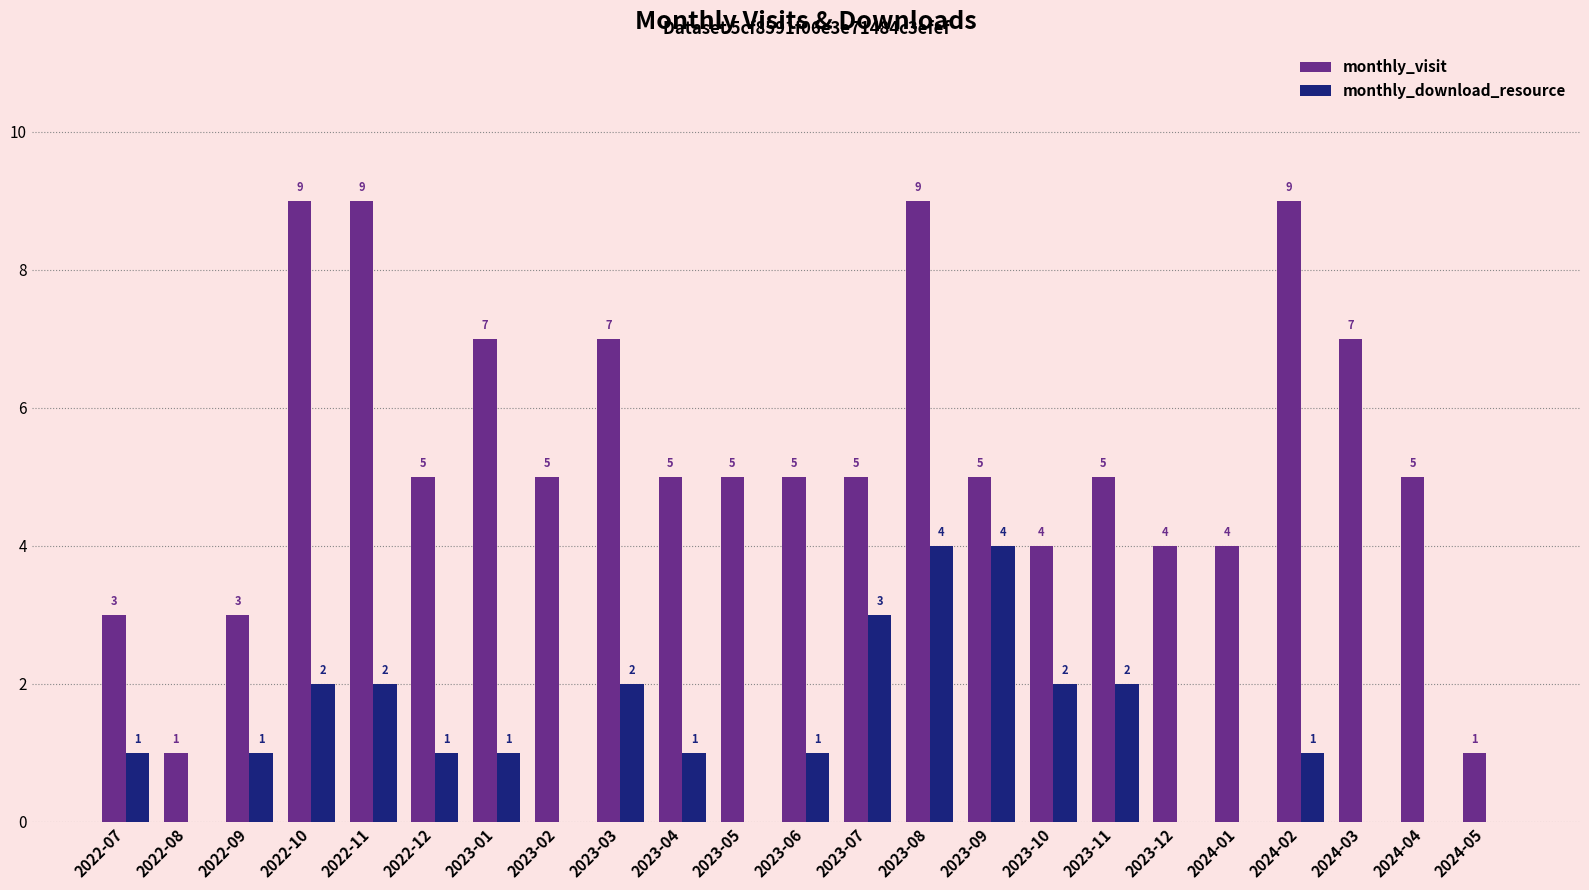

What is the average value of the monthly_download_resource series?

1